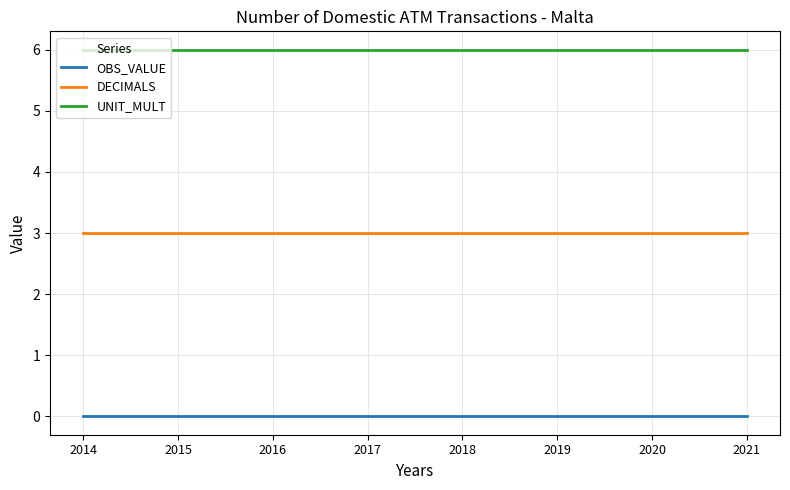

What is the total value across all series at 2020?

9